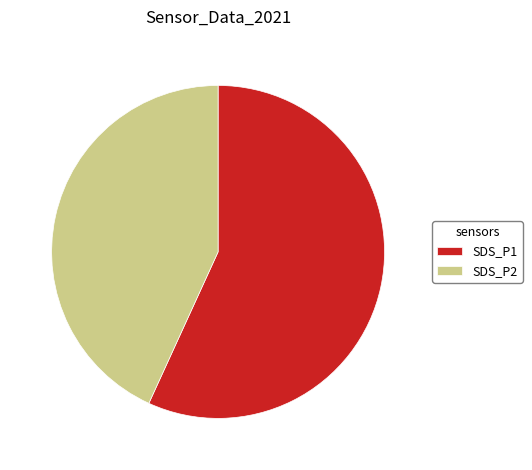

True or false: SDS_P2 accounts for 43% of the total.

True